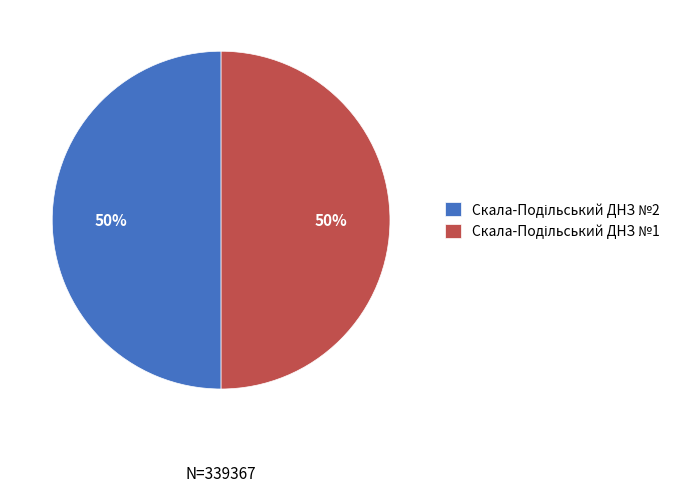

How many segments does this pie chart have?

2